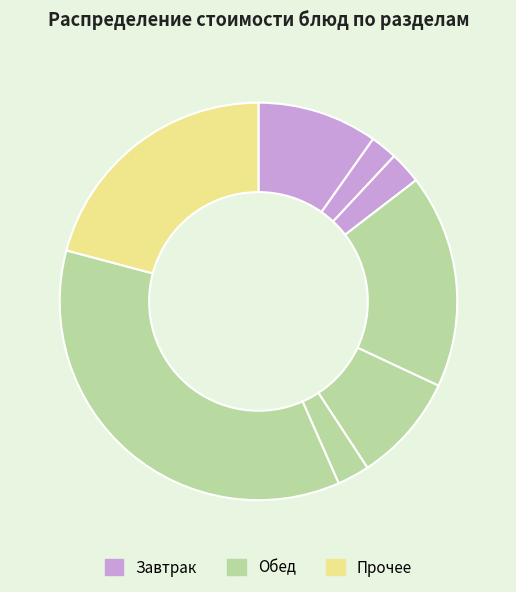

How many segments does this pie chart have?

8